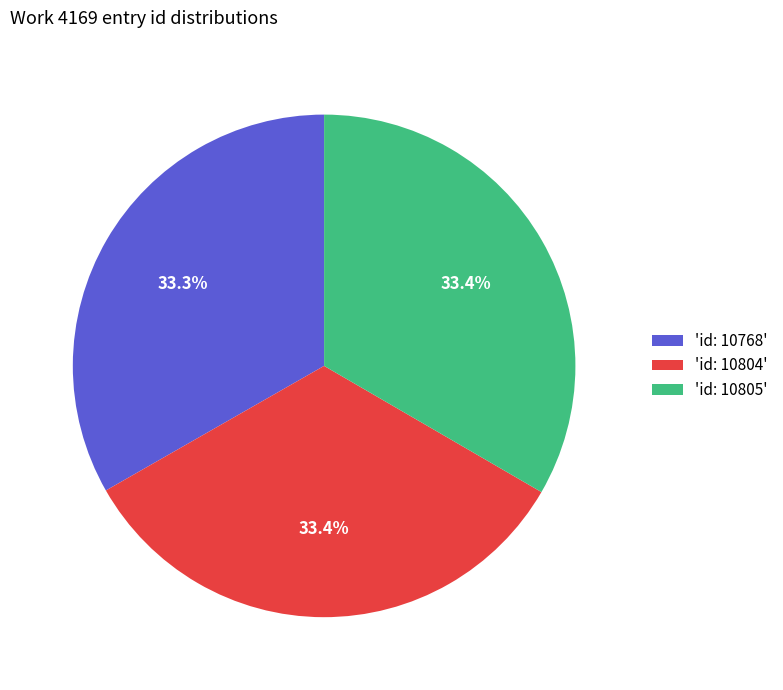

How many slices are in this pie chart?

3